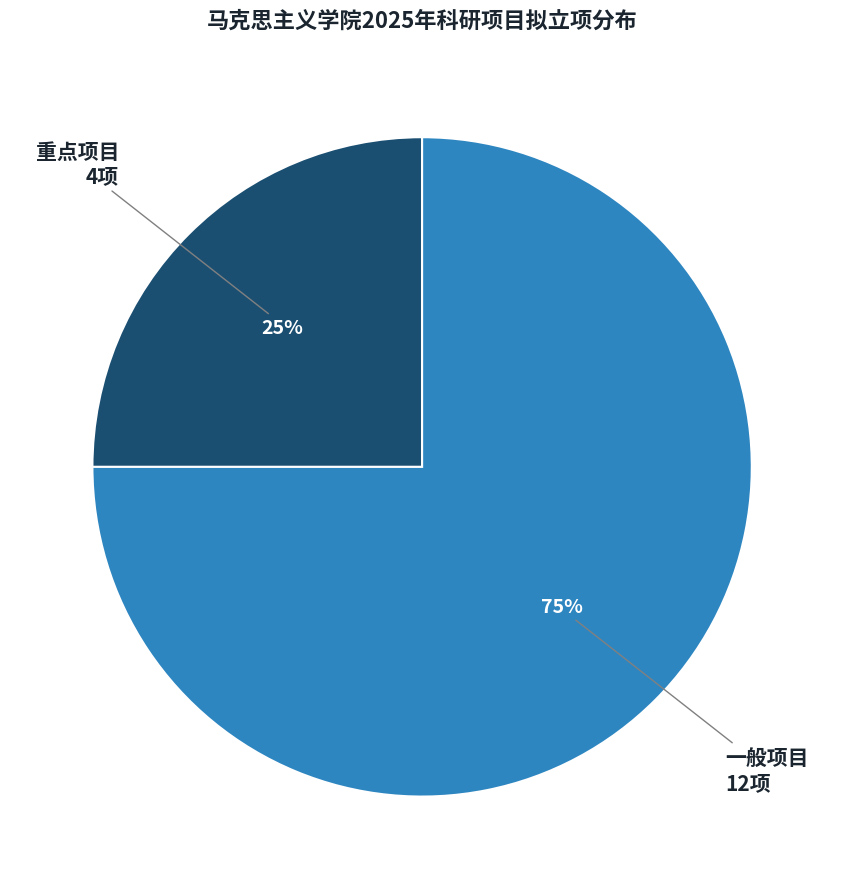

How many segments does this pie chart have?

2